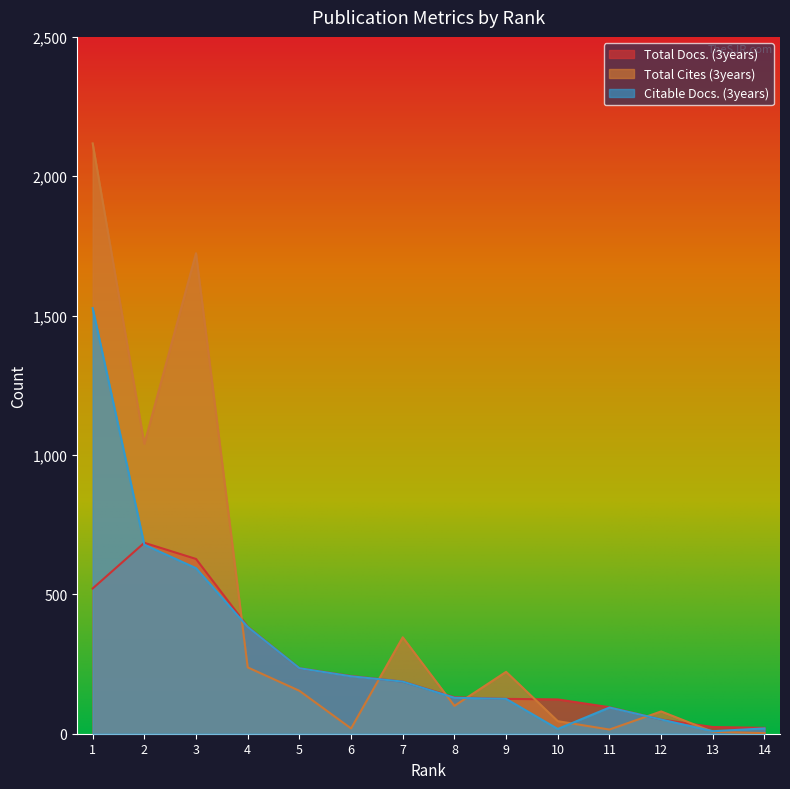

Reading right to left, list all the values displayed in this chart.

Total Docs. (3years): 21	24	51	95	123	125	131	187	207	235	384	627	685	521
Total Cites (3years): 2	7	80	15	45	222	100	346	19	154	238	1724	1040	2118
Citable Docs. (3years): 19	9	51	94	17	125	129	187	206	235	383	594	678	1527